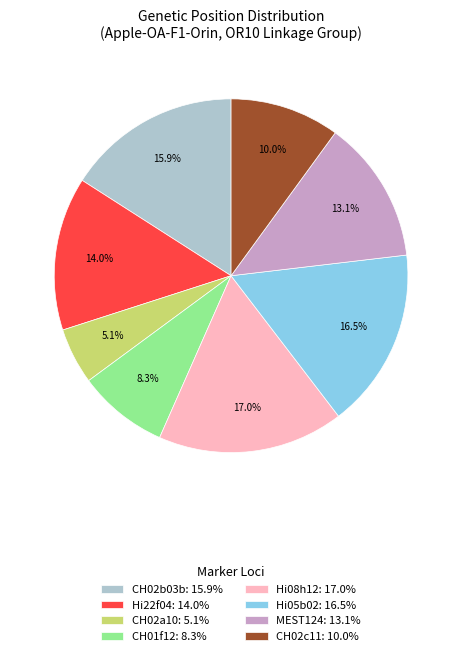

Does any single category account for the majority?

No